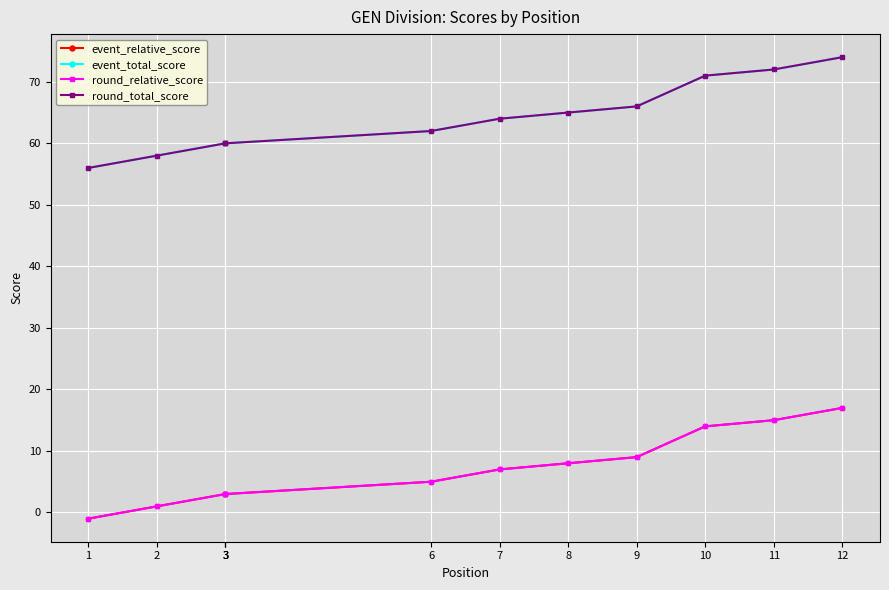

True or false: event_total_score and round_relative_score cross at least once.

False